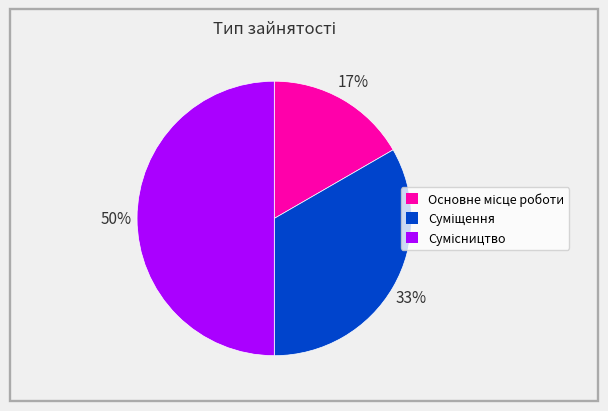

How many slices are in this pie chart?

3